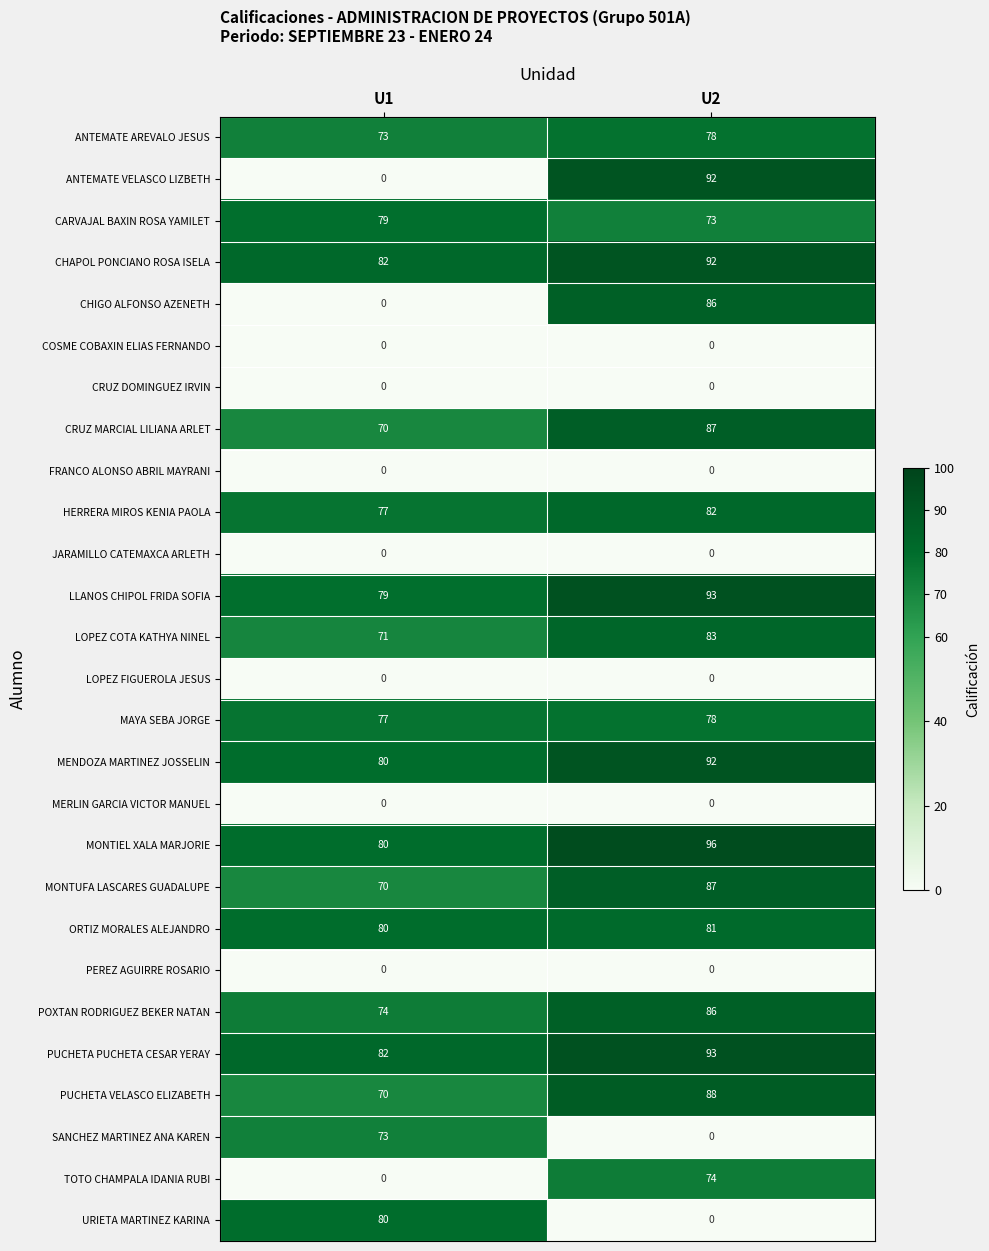

True or false: ANTEMATE AREVALO JESUS has a value of 78 at U2.

True